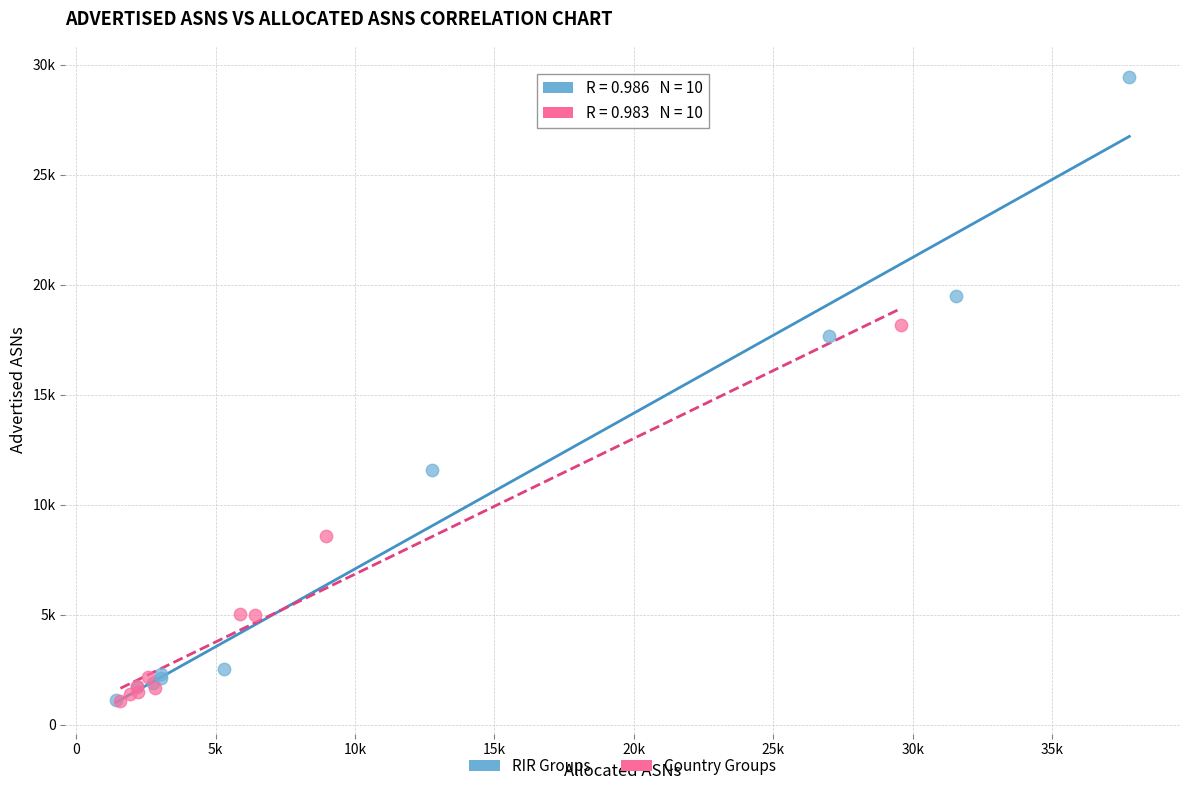

Which series has the widest spread of Y values?

RIR Groups